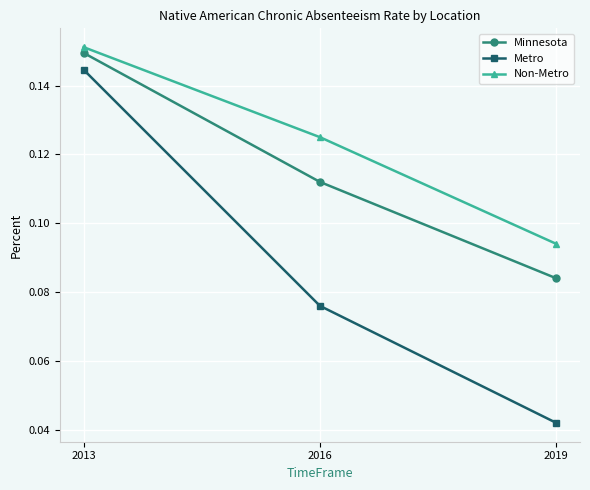

How many lines are shown in the chart?

3